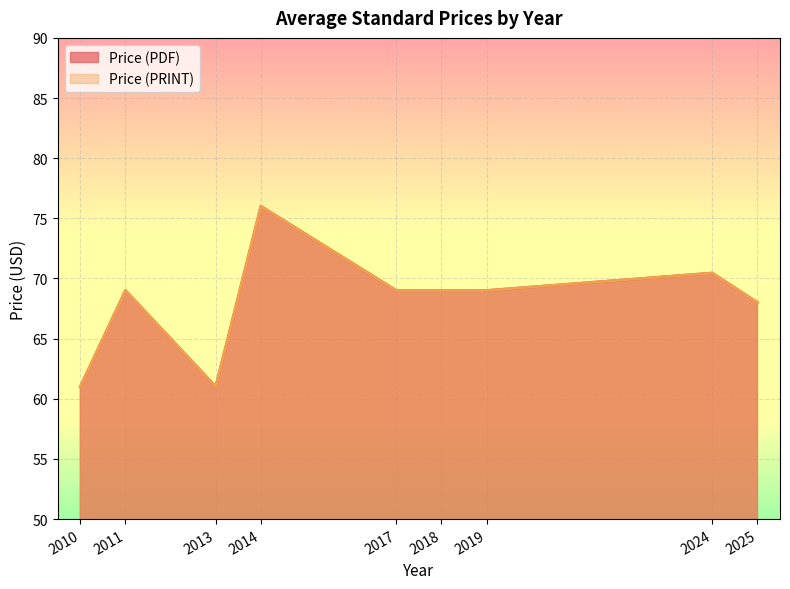

True or false: Price (PDF) and Price (PRINT) cross at least once.

False